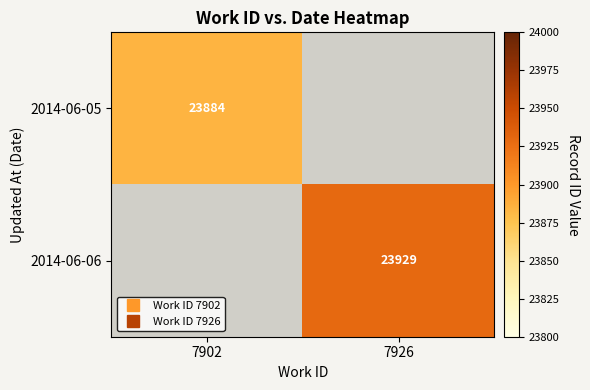

List the series in order of their peak value, lowest first.

2014-06-05, 2014-06-06